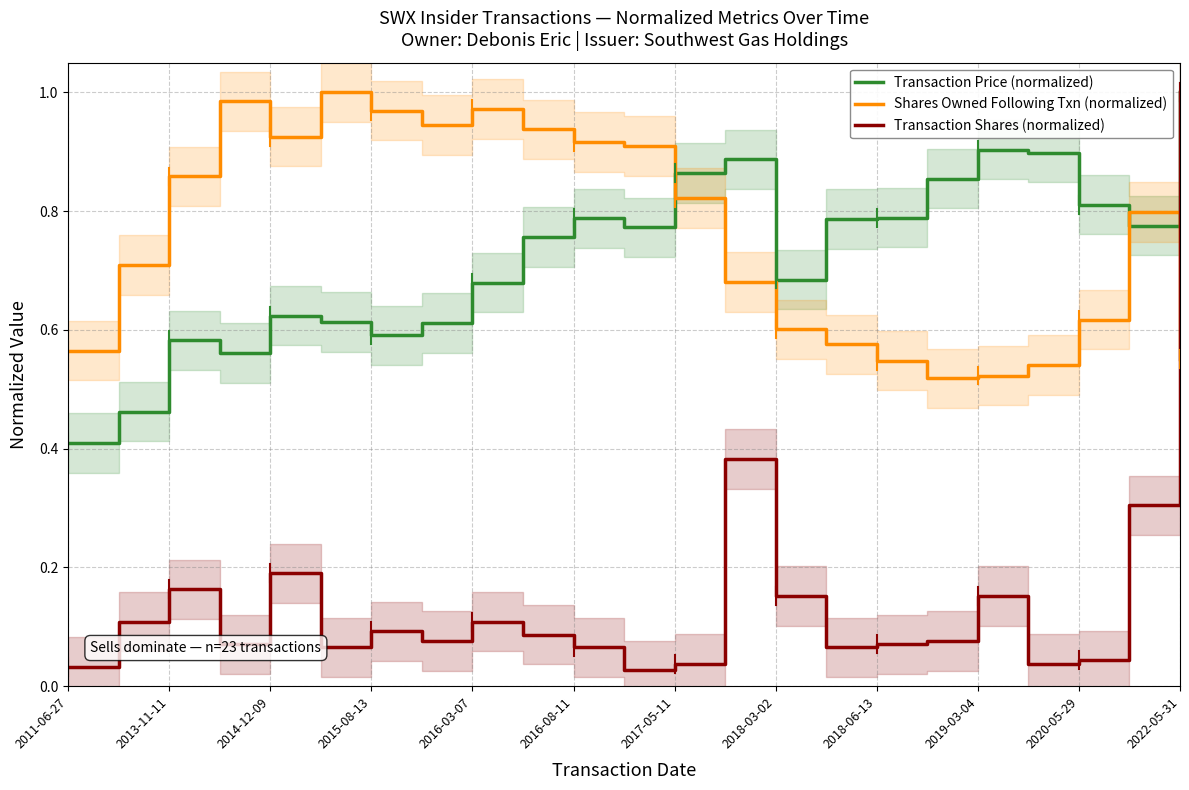

At which label does Transaction Price (normalized) reach its peak?

2022-05-31